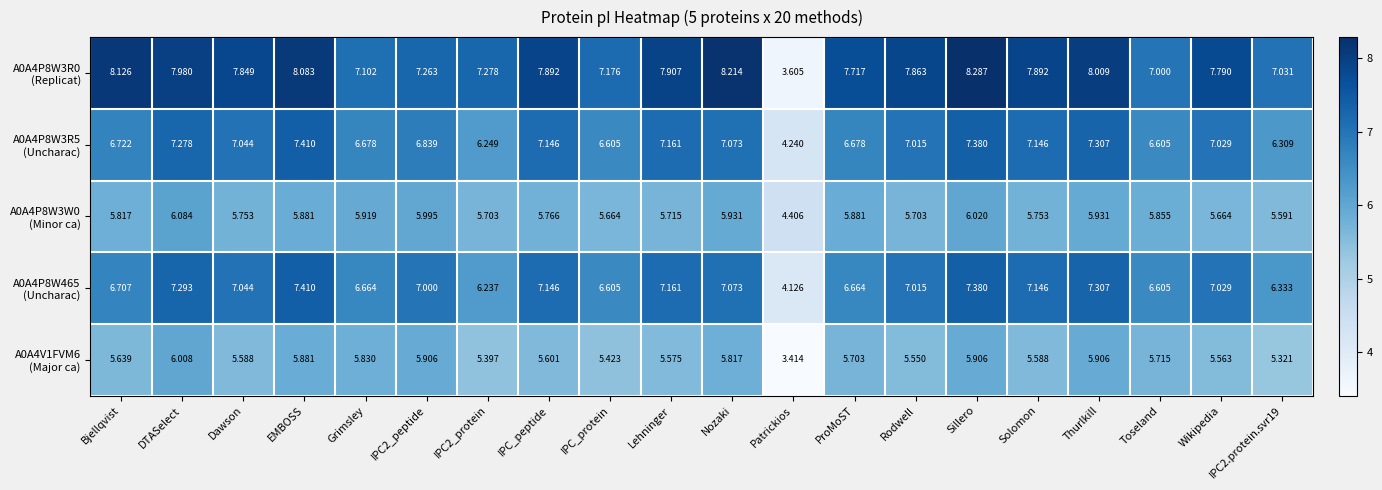

Which label corresponds to the smallest value in the chart?

Patrickios